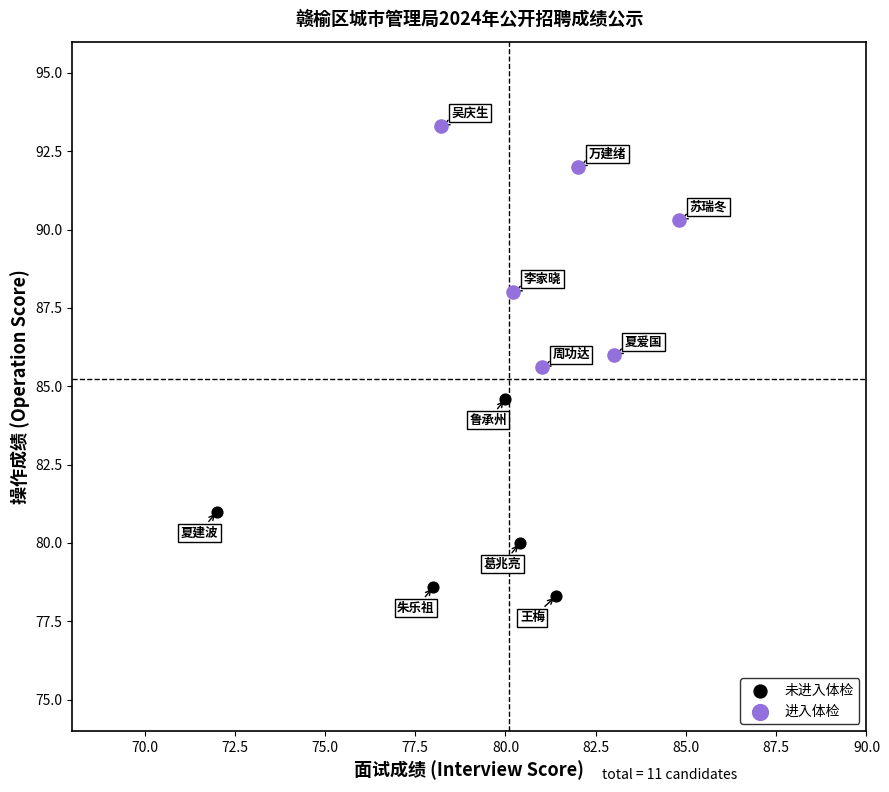

Which series reaches the minimum Y coordinate?

未进入体检